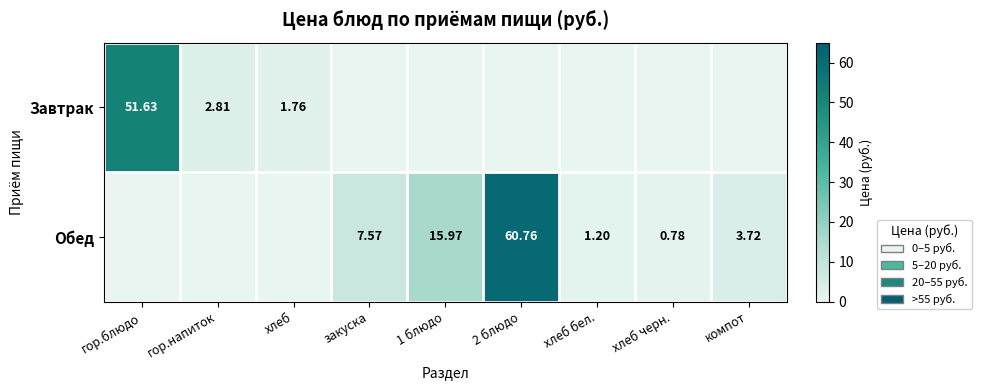

What is the sum of the Завтрак values at 1 блюдо and гор.блюдо?

51.6